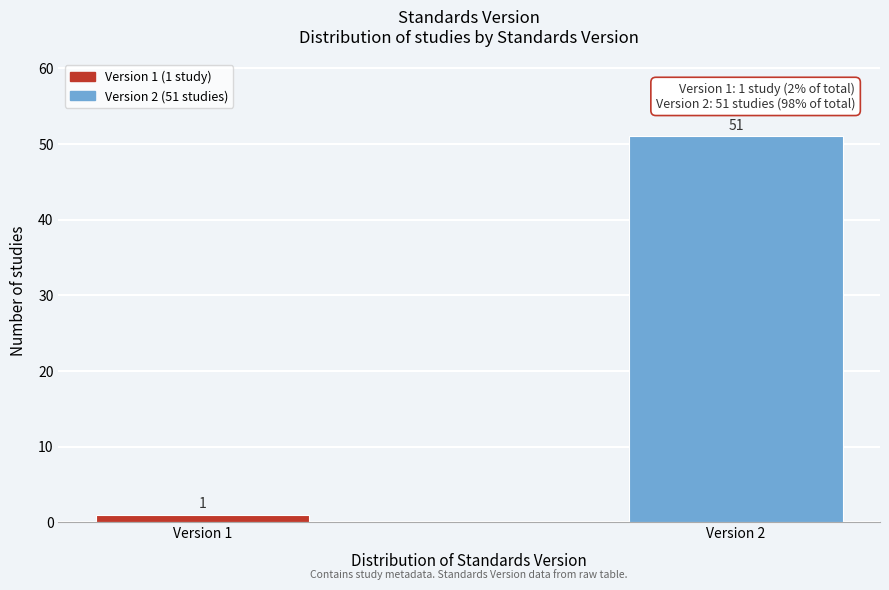

Reading left to right, extract all data points from this chart.

Version 1=1	Version 2=51